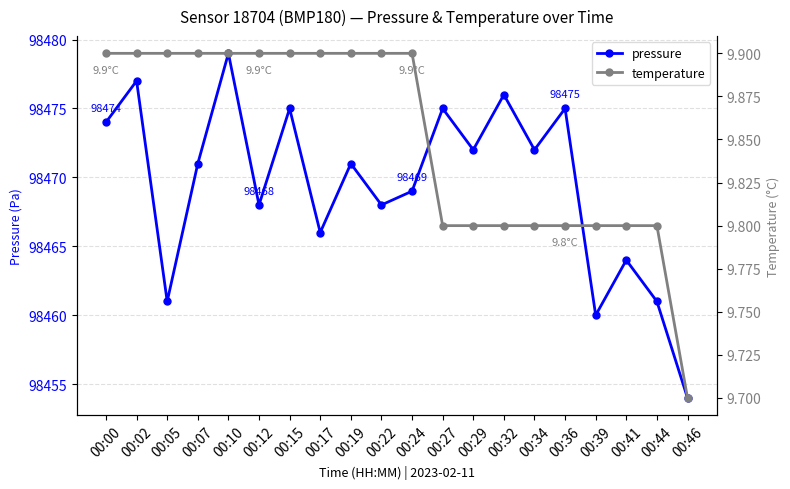

Where is the first local minimum for pressure?

00:05